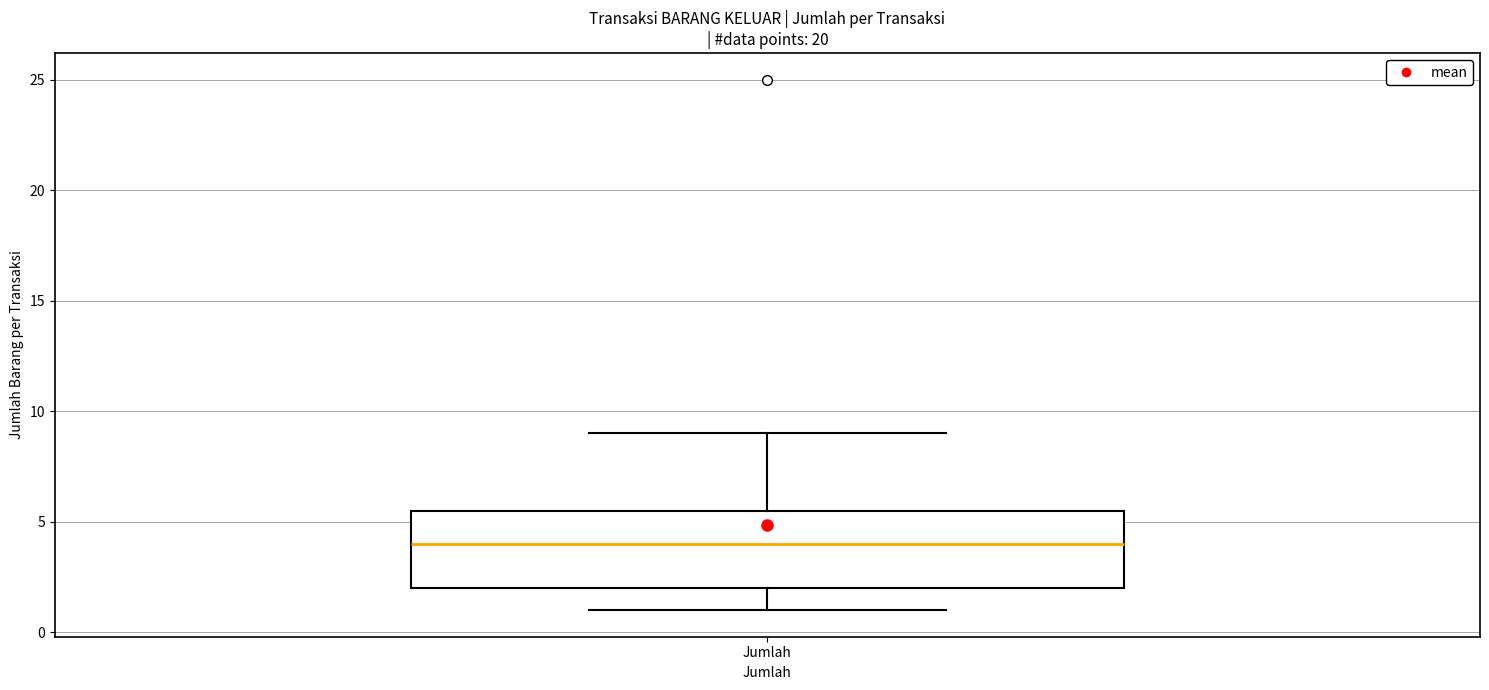

Read this box plot against the y-axis: the position of the median line, the range covered by the box, and the ends of both whiskers. The values are not printed on the chart, so give them approximately, as read against the axis.

median 4.0, box 2.0 to 5.5, whiskers 1.0 to 9.0